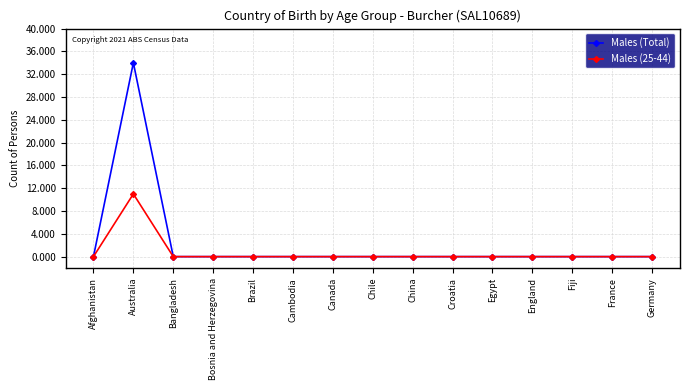

The value of Males (25-44) at Brazil is -6. True or false?

False